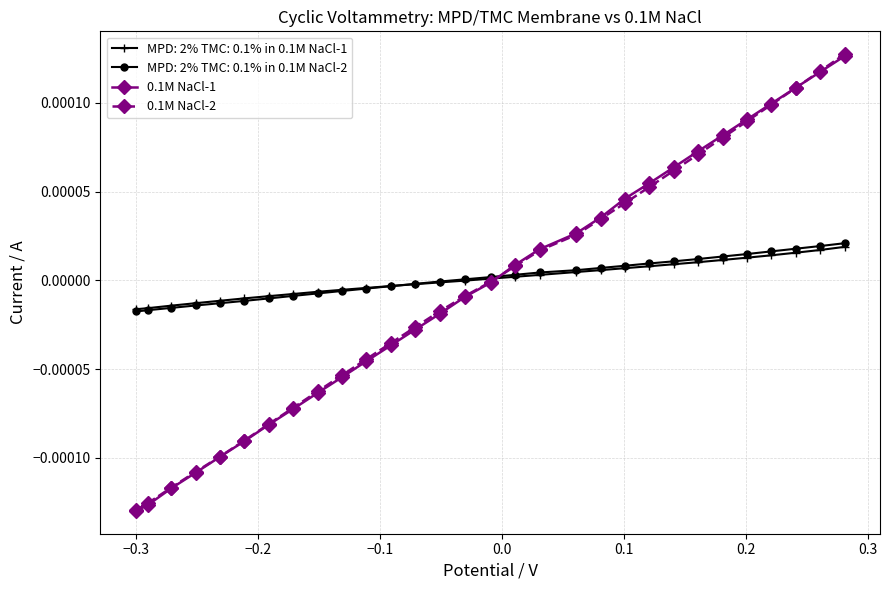

True or false: 0.1M NaCl-1 has more than 0 points higher than both neighbors.

False